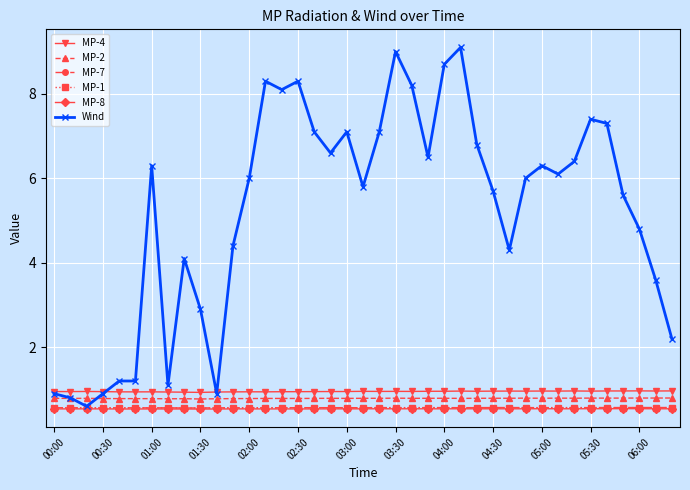

True or false: MP-8 and MP-4 cross at least once.

False